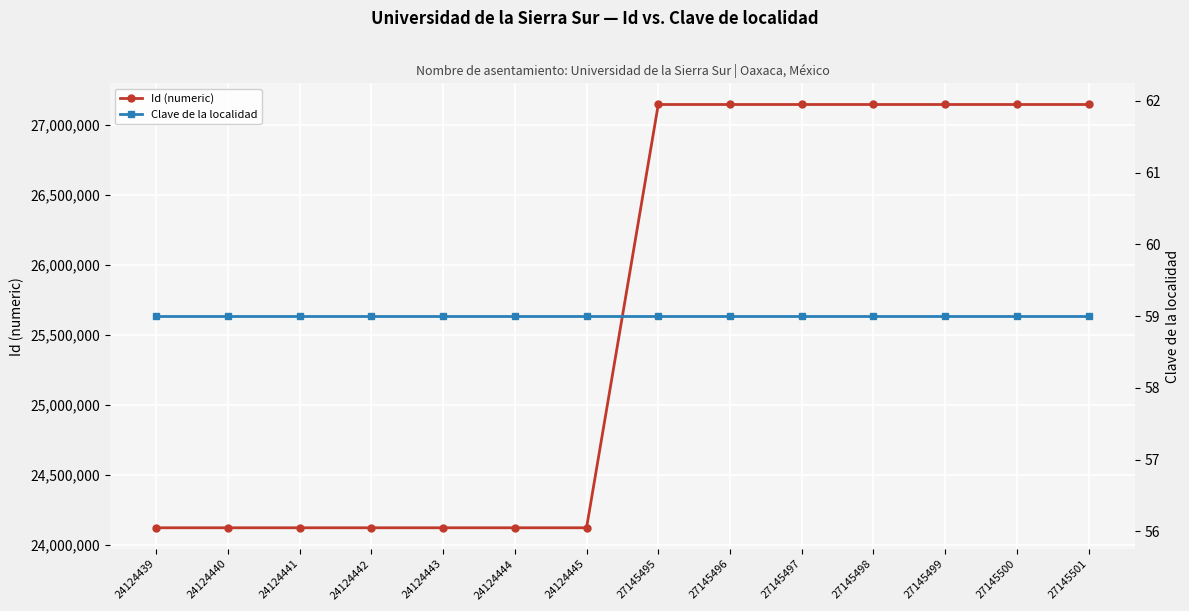

How many lines are shown in the chart?

2